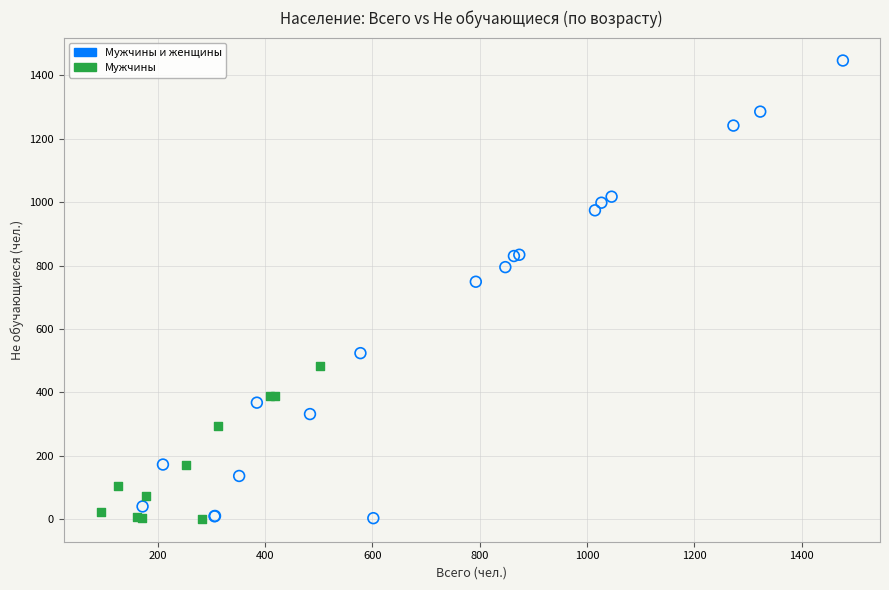

Which series has the widest spread of Y values?

Мужчины и женщины